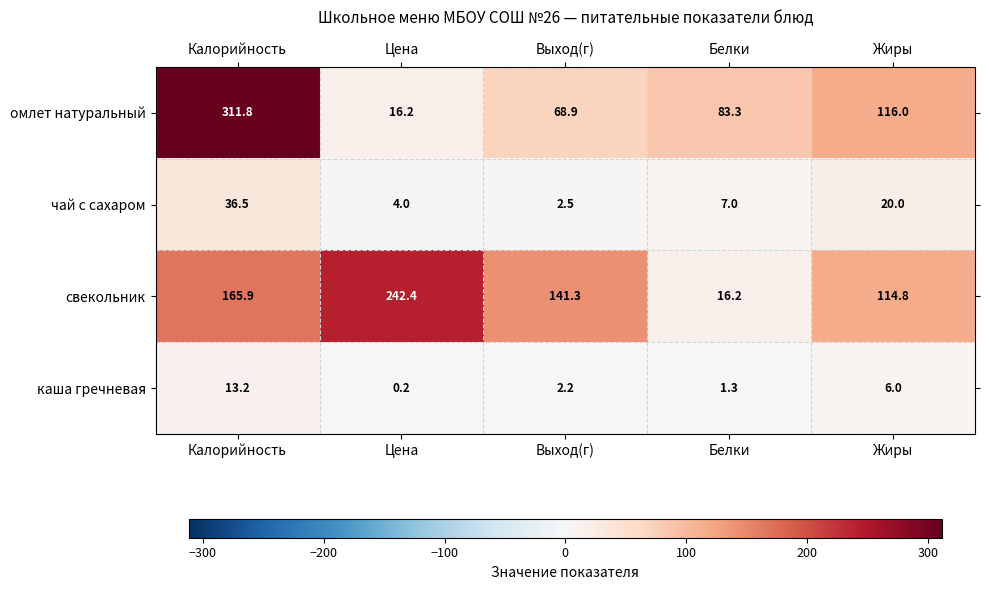

At which label does каша гречневая first exceed 2?

Калорийность